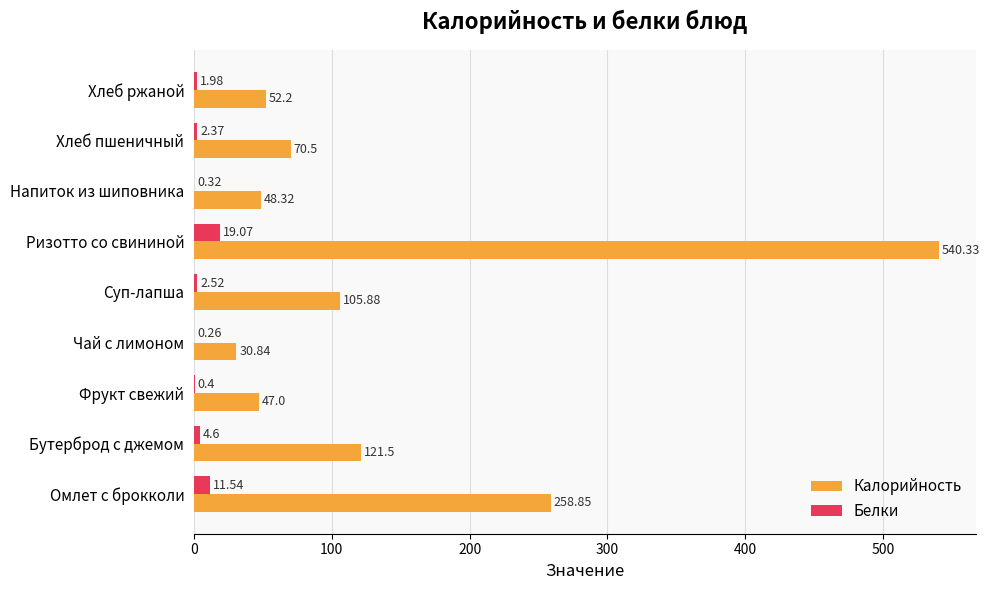

Which category has the highest value across all series?

Ризотто со свининой